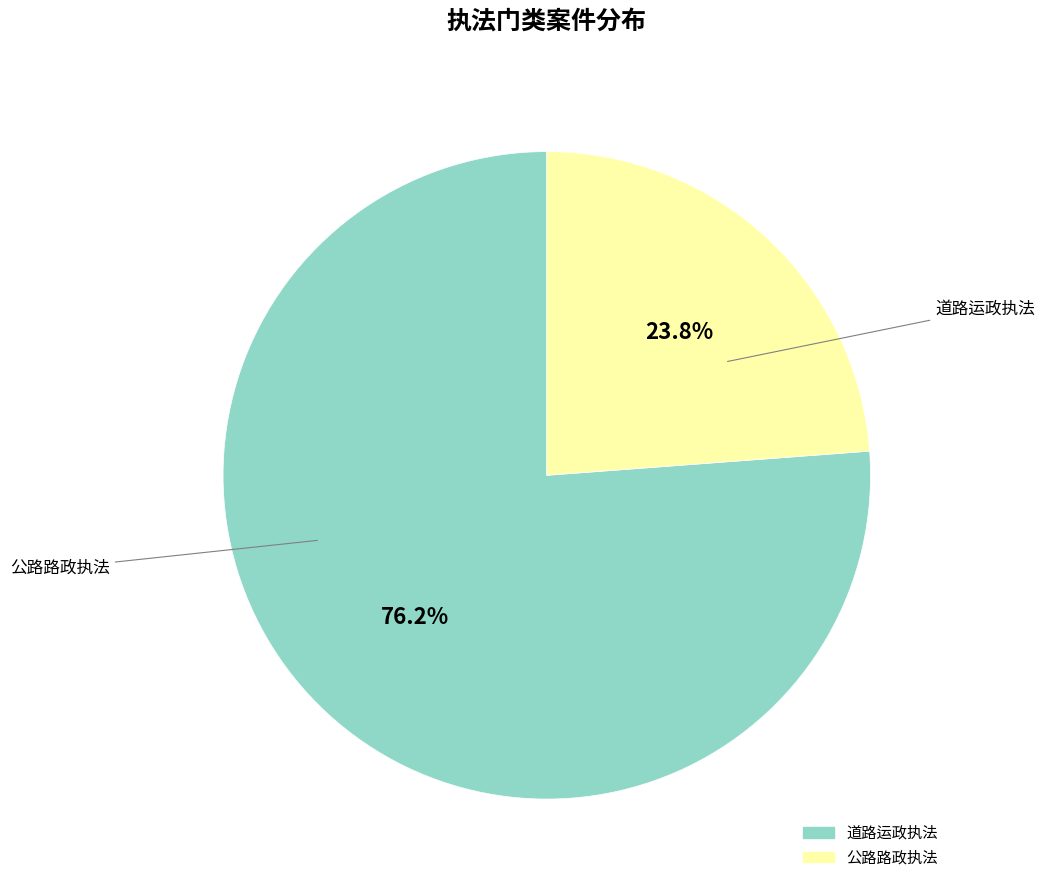

Is it true that 公路路政执法 is 24% of the pie?

True